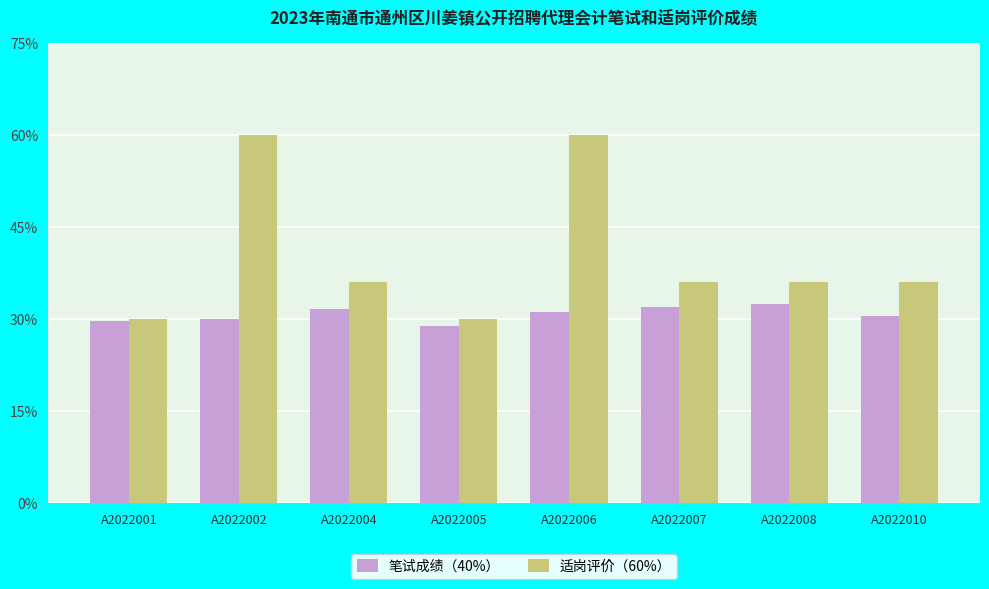

How many bars are there in each group?

2